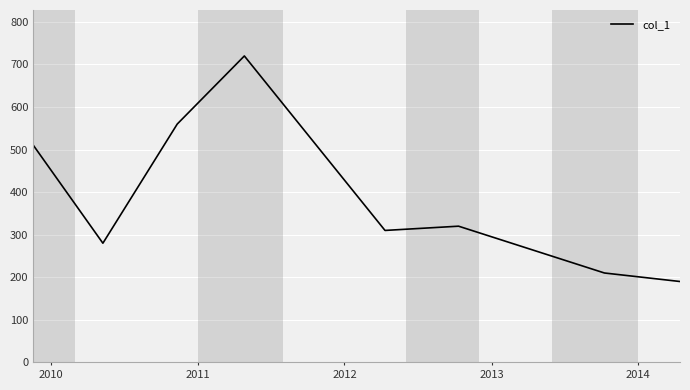

What is the average value?

388